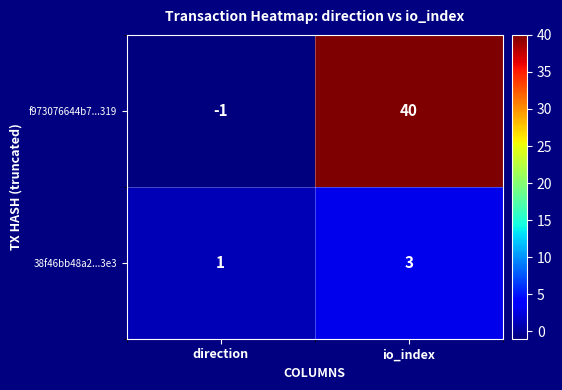

Rank the series at io_index from lowest to highest value.

38f46bb48a2...3e3, f973076644b7...319